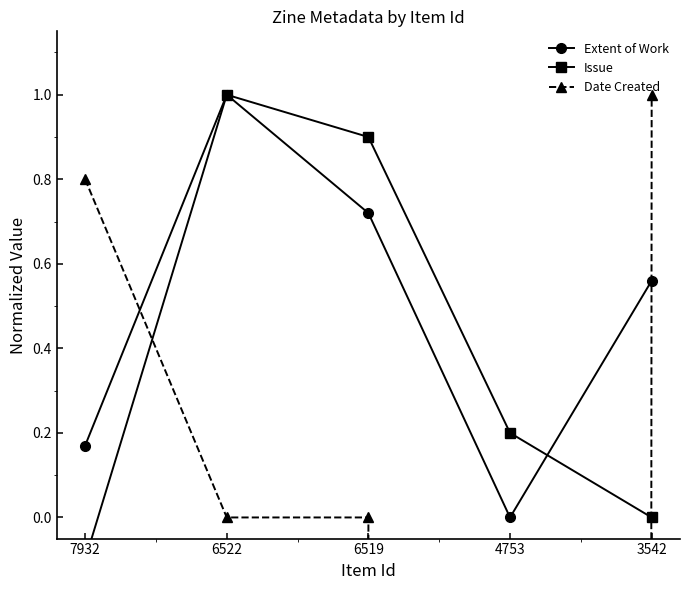

Which series has the largest total across all categories?

Extent of Work